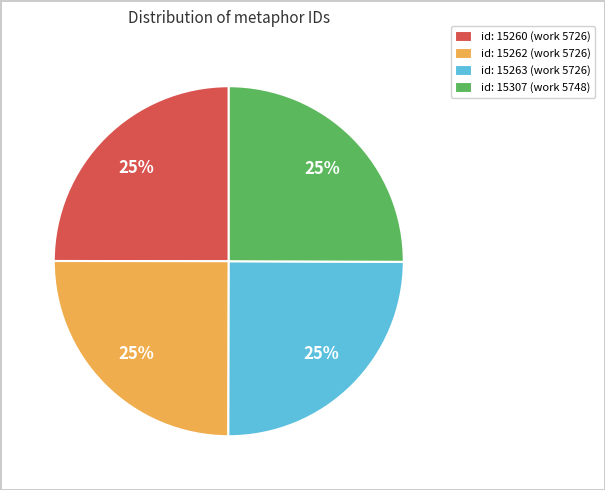

Is there a majority slice in this chart?

No